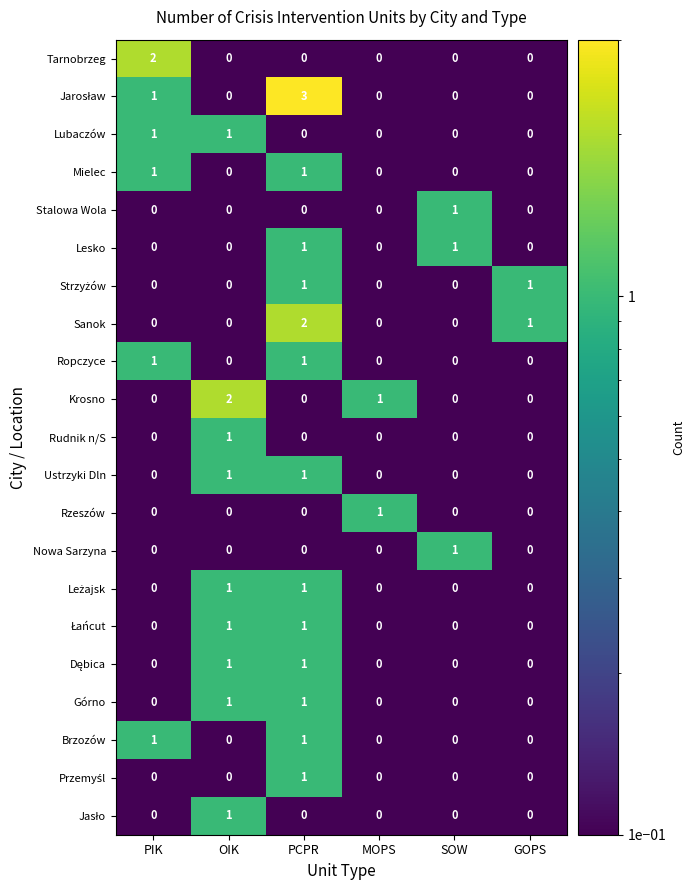

Count the Ropczyce values in the range 0 to 1.

6